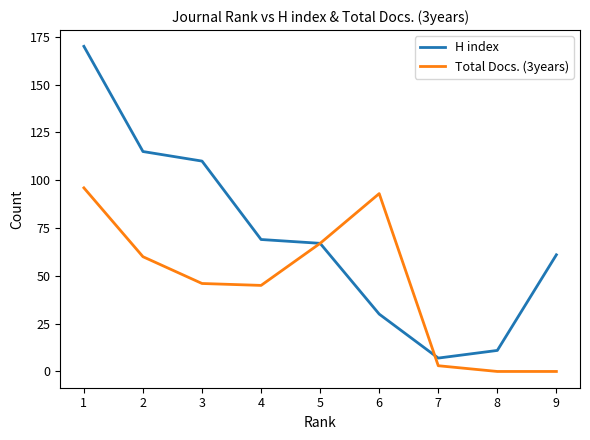

Rank the series by their average value, from highest to lowest.

H index, Total Docs. (3years)